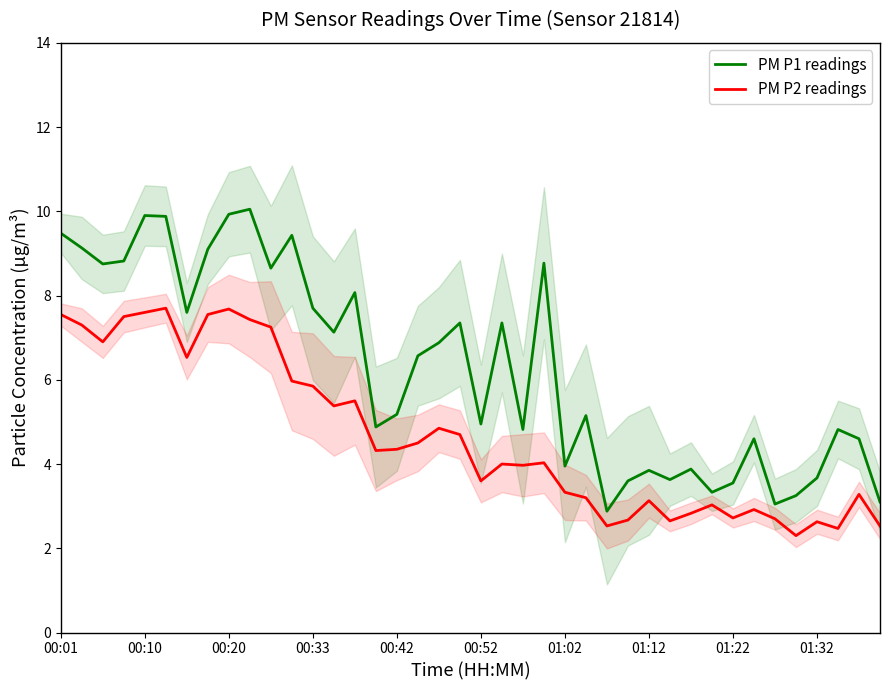

What is the spread (max minus min) of values at 38?

1.3